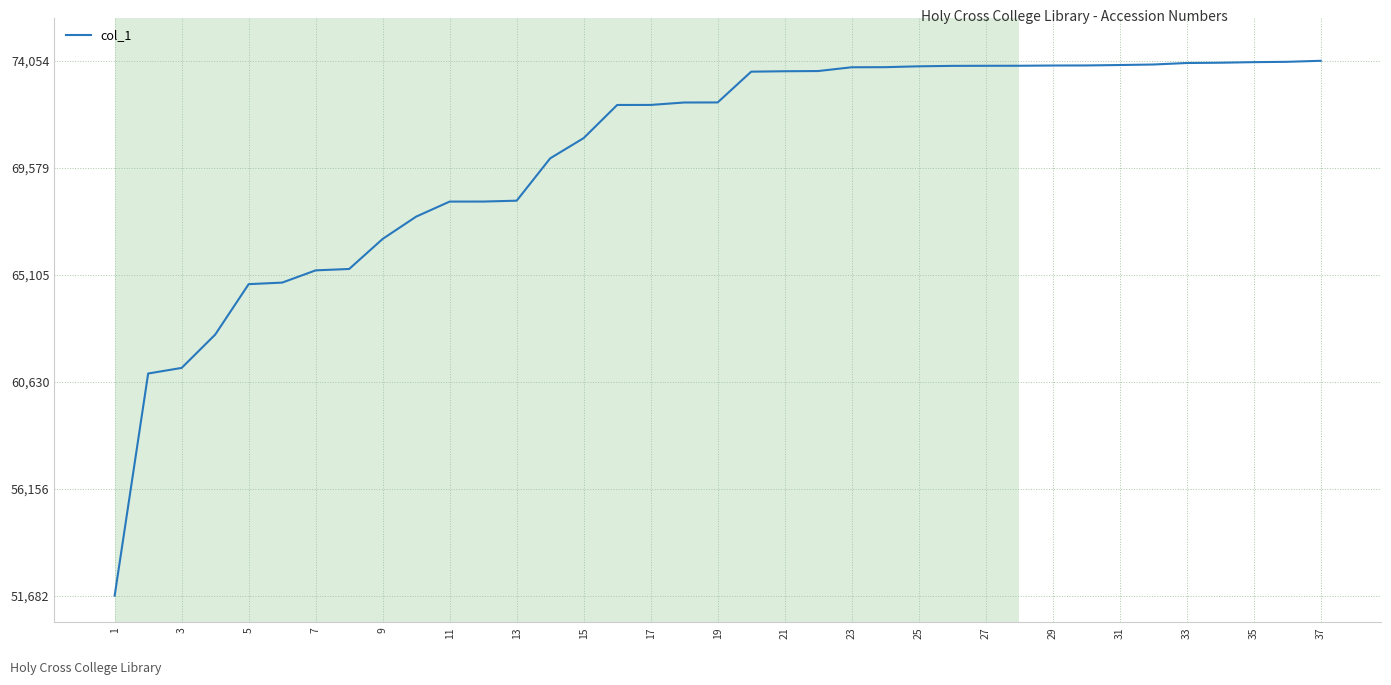

What is the average value?

70117